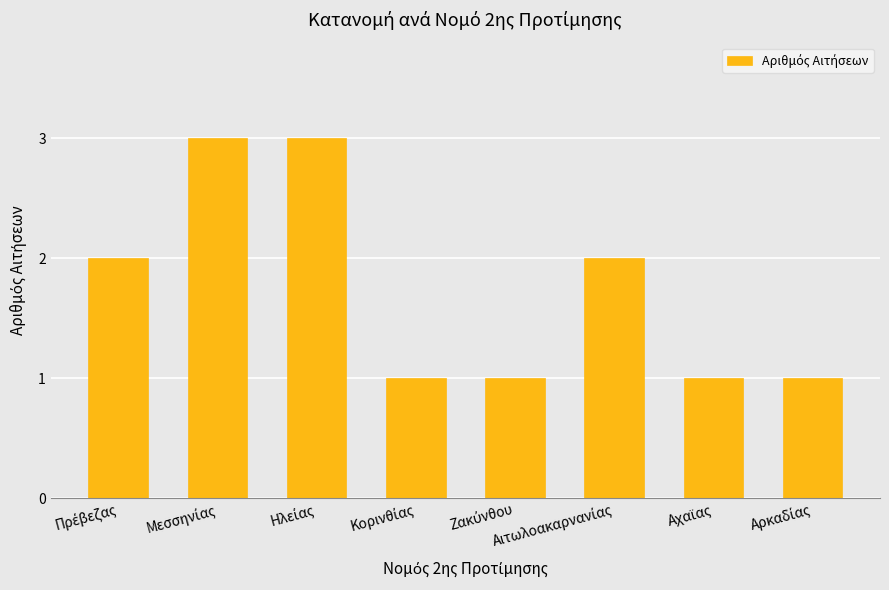

Are the bars horizontal?

No